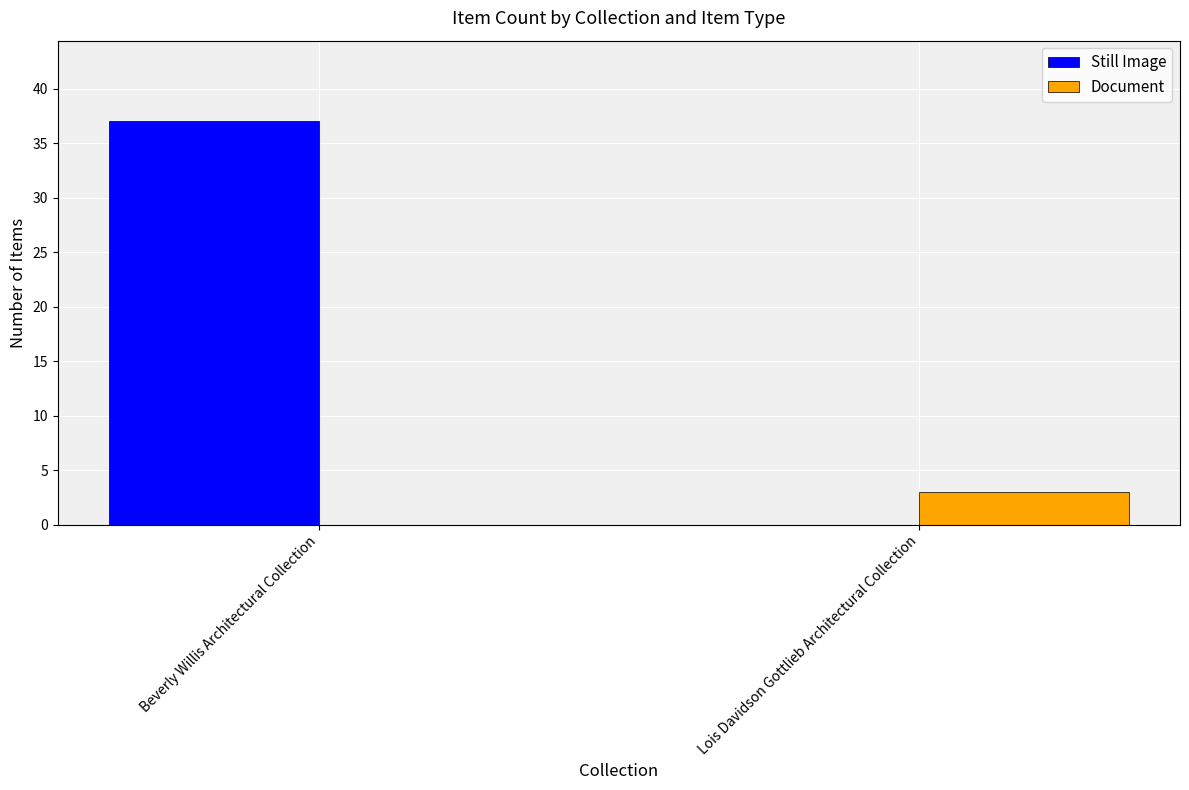

Which label corresponds to the largest value in the chart?

Beverly Willis Architectural Collection